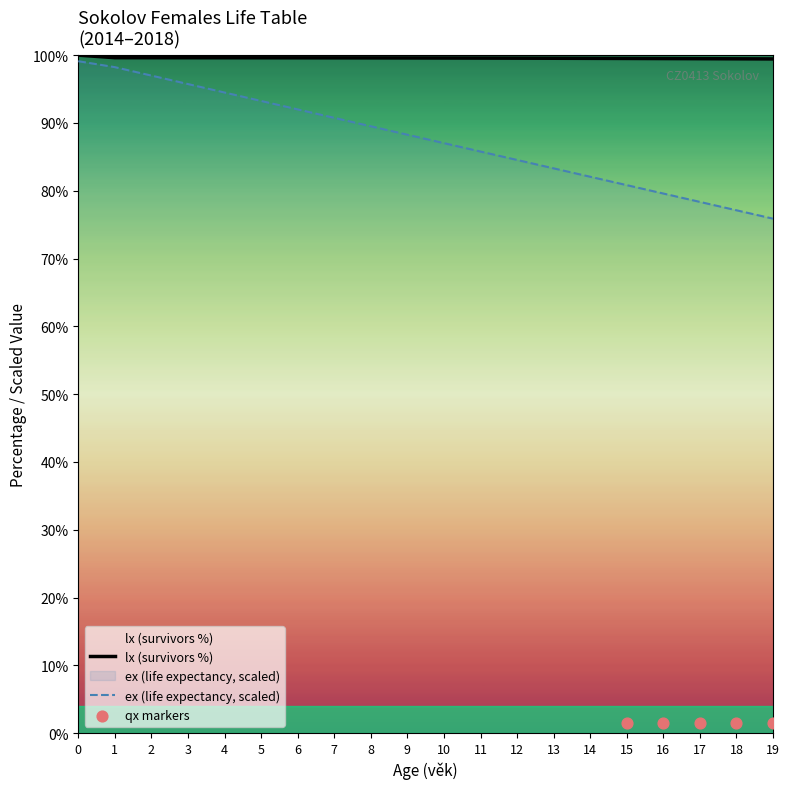

Which series contains the highest Y value?

lx